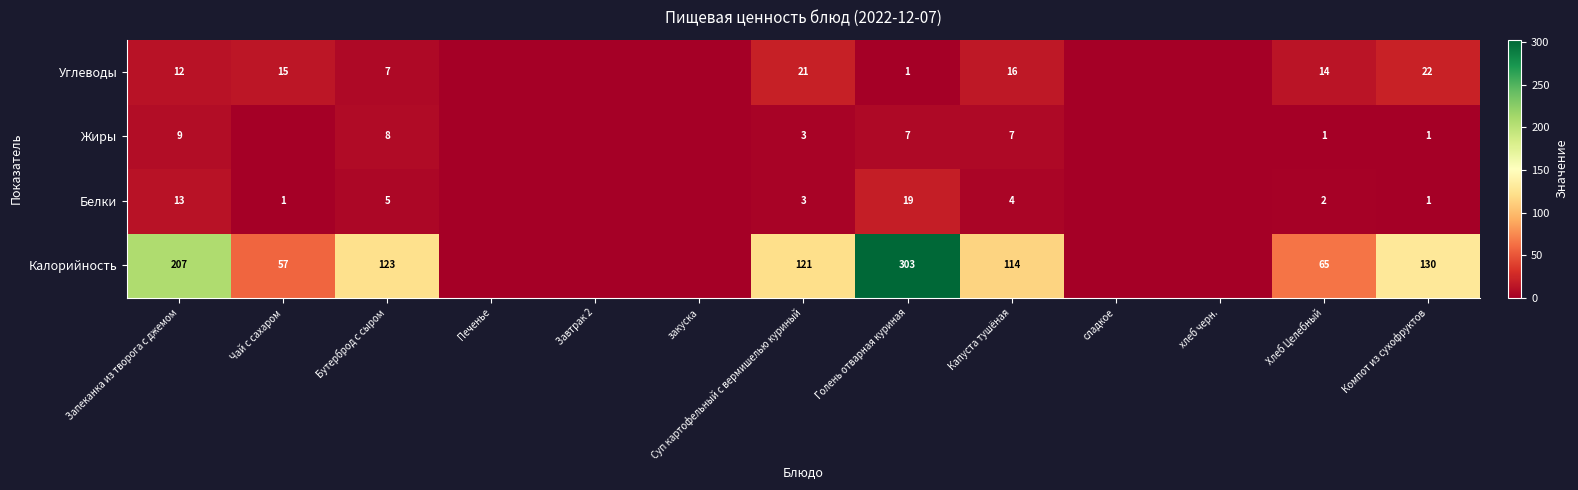

What is the total value across all series at Хлеб Целебный?

82